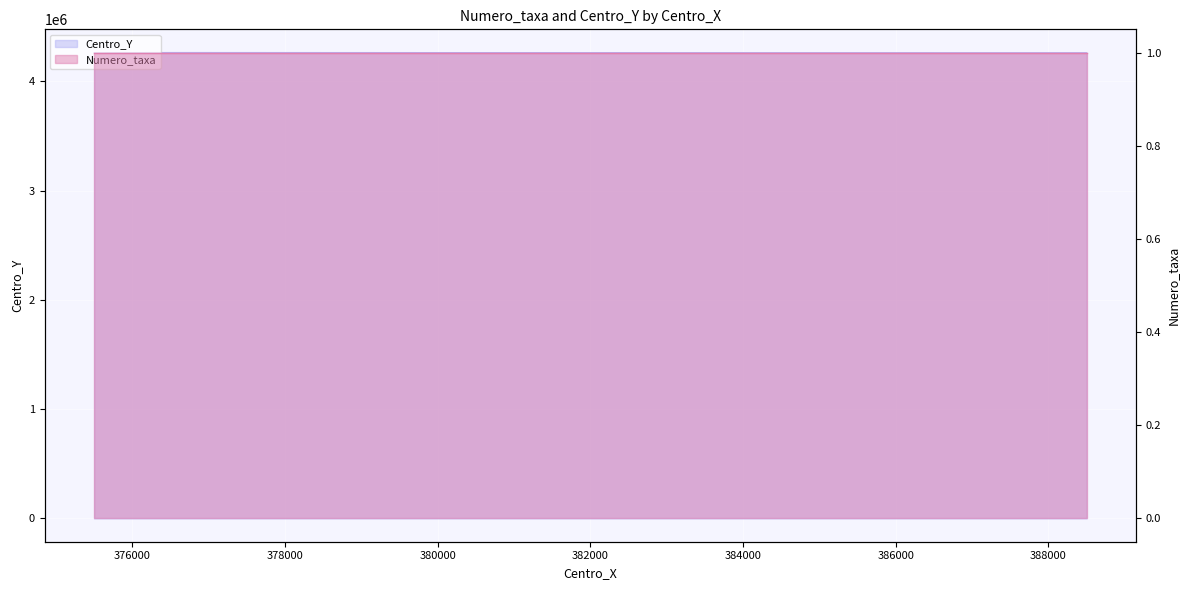

Does the chart display data point markers on the line(s)?

No